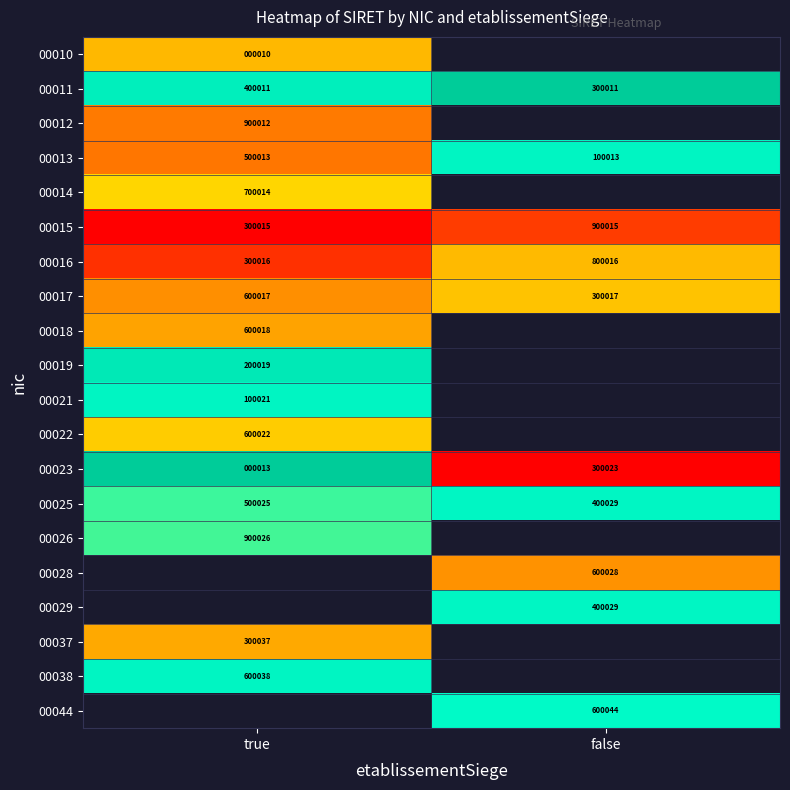

Which has a higher value, false or true?

true